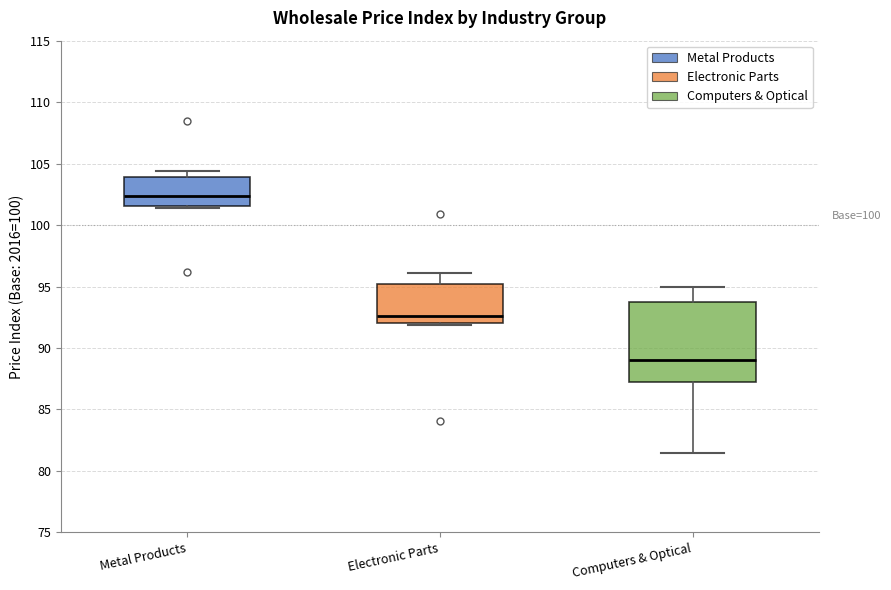

Reading left to right, transcribe this box plot: for each box, give where its median line is, the range the box spans, and where its two whiskers end, as read against the y-axis. The values are not printed on the chart, so give them approximately, as read against the axis.

Metal Products: median 102.5, box 101.5 to 104.0, whiskers 101.5 (just below the box's lower edge) to 104.5
Electronic Parts: median 92.5, box 92.0 to 95.0, whiskers 92.0 (just below the box's lower edge) to 96.0
Computers & Optical: median 89.0, box 87.0 to 94.0, whiskers 81.5 to 95.0